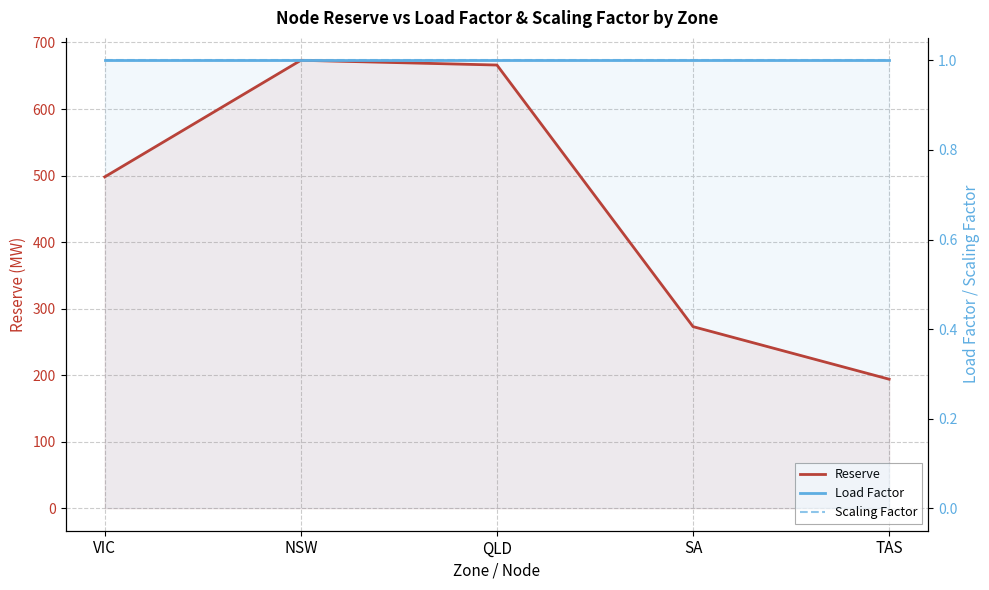

List the series in order of their peak value, highest first.

Reserve, Load Factor, Scaling Factor